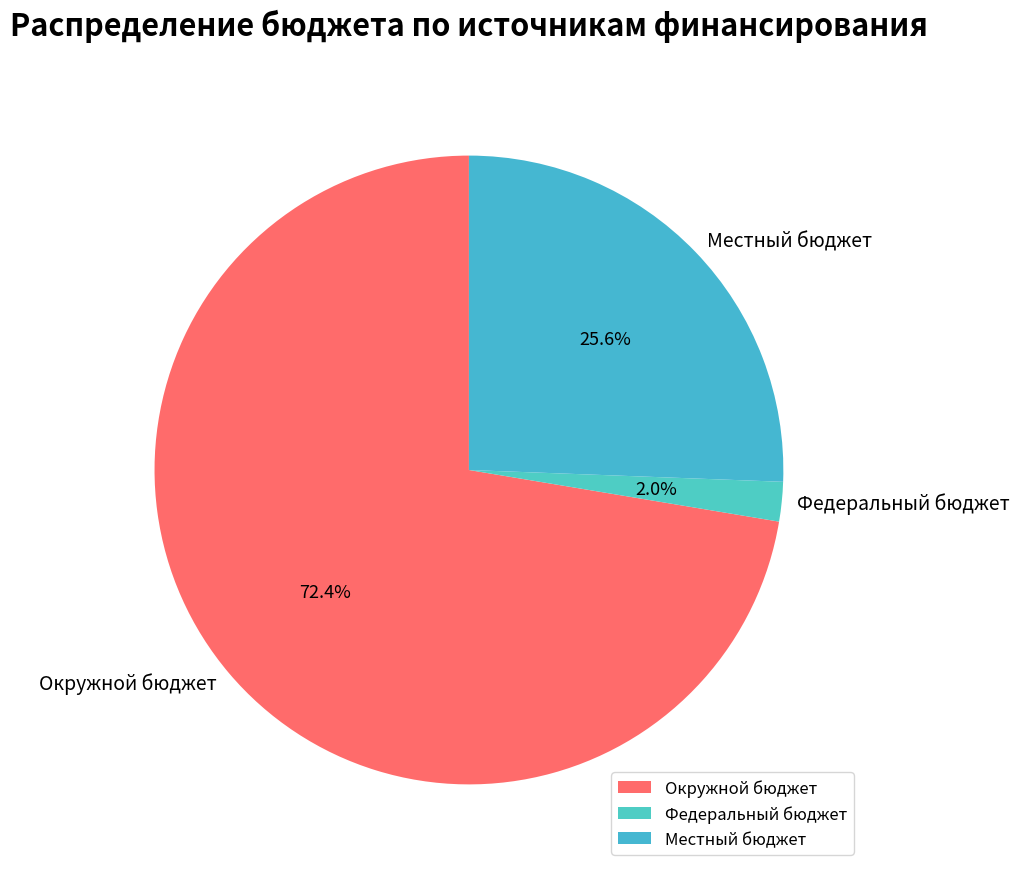

Is it true that Федеральный бюджет is 15% of the pie?

False